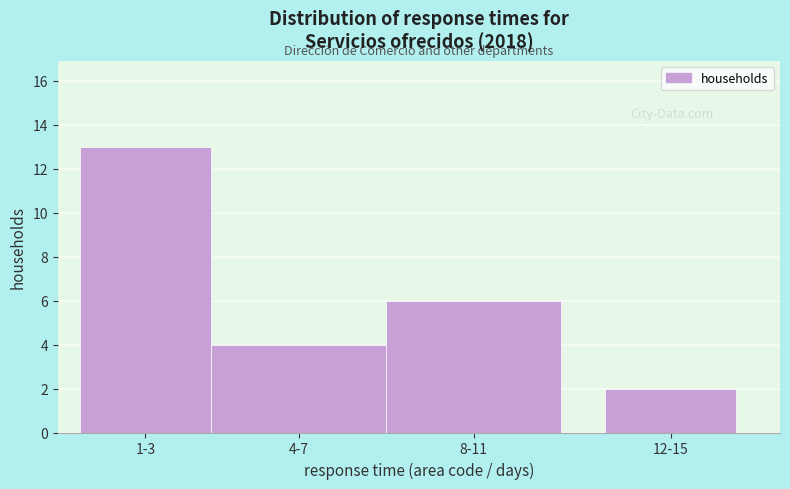

Reading right to left, list all the values displayed in this chart.

2	6	4	13